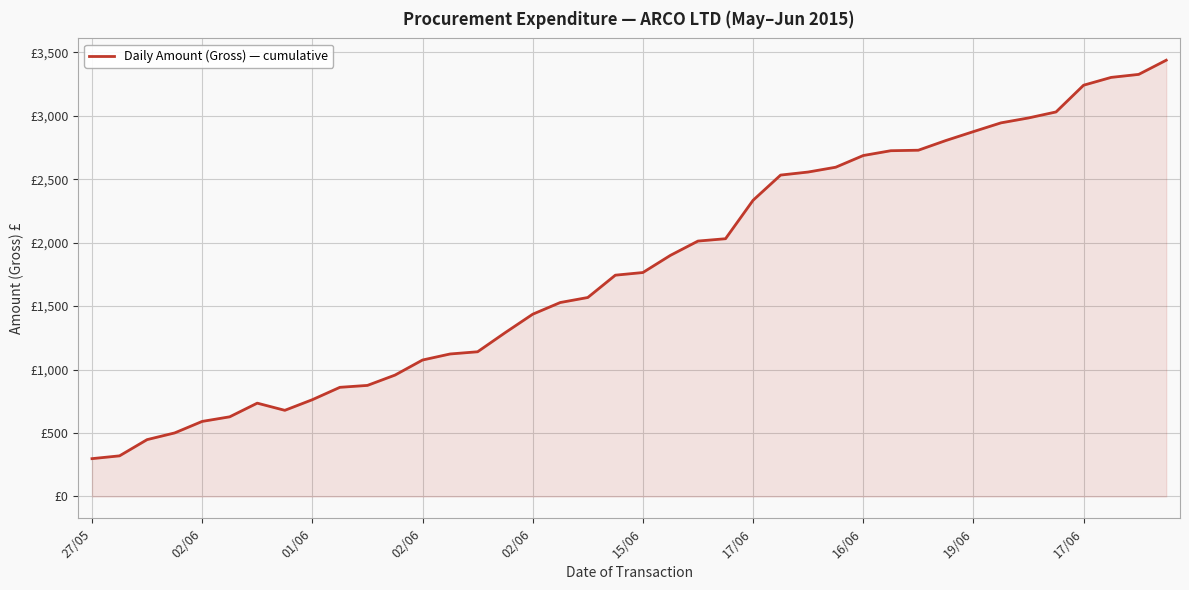

What is the sum of all values?

72377.1